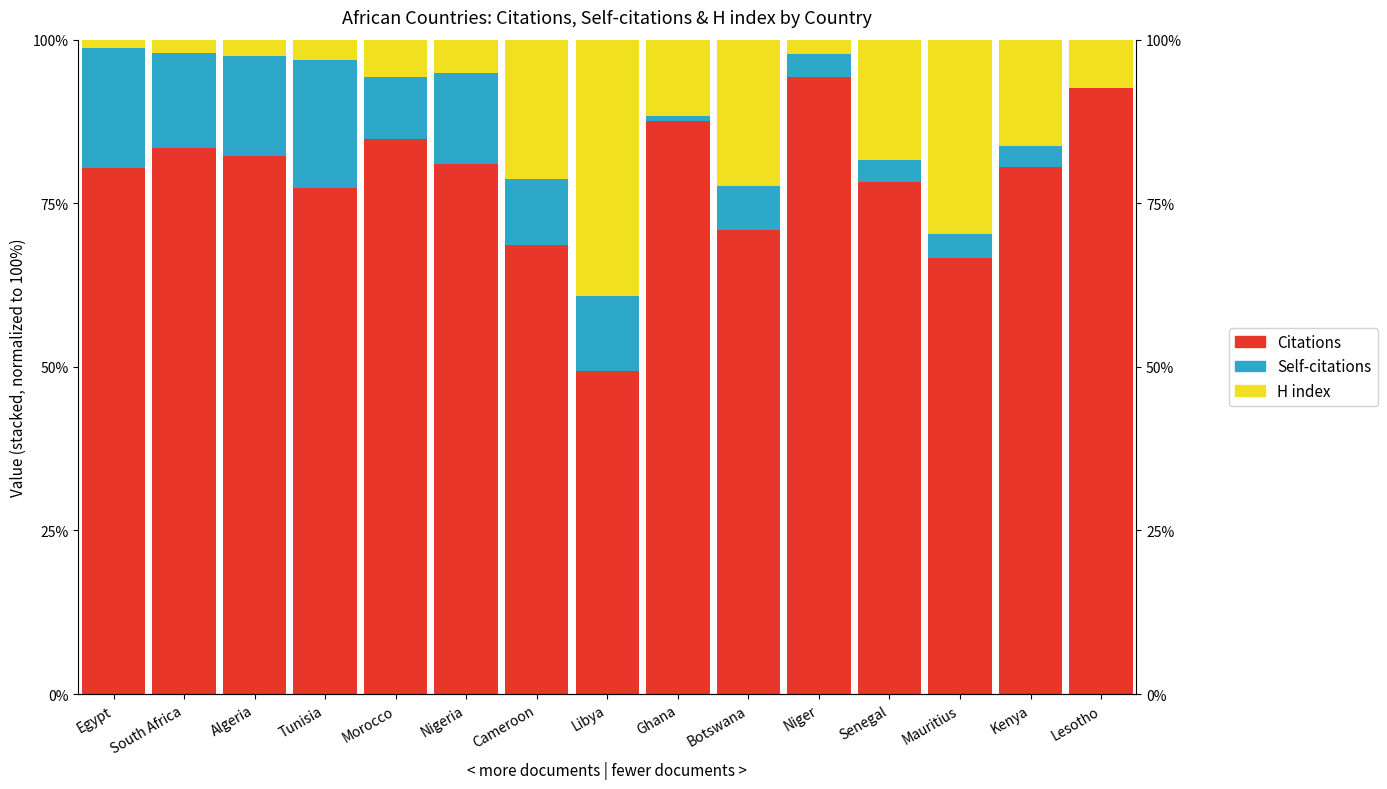

Is the value of Self-citations at Ghana greater than the value of H index at Lesotho?

No